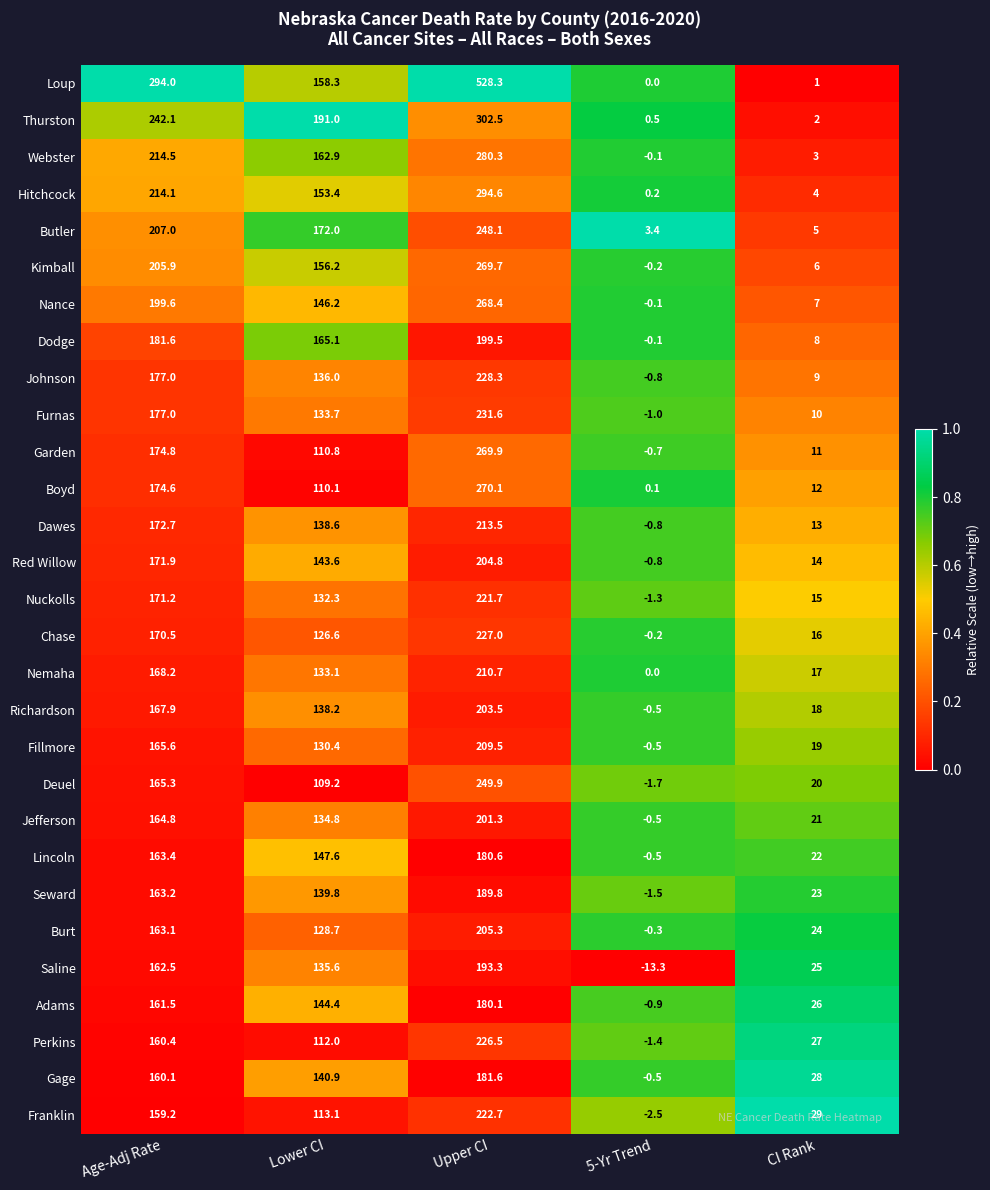

What is the spread (max minus min) of values at 5-Yr Trend?

16.7